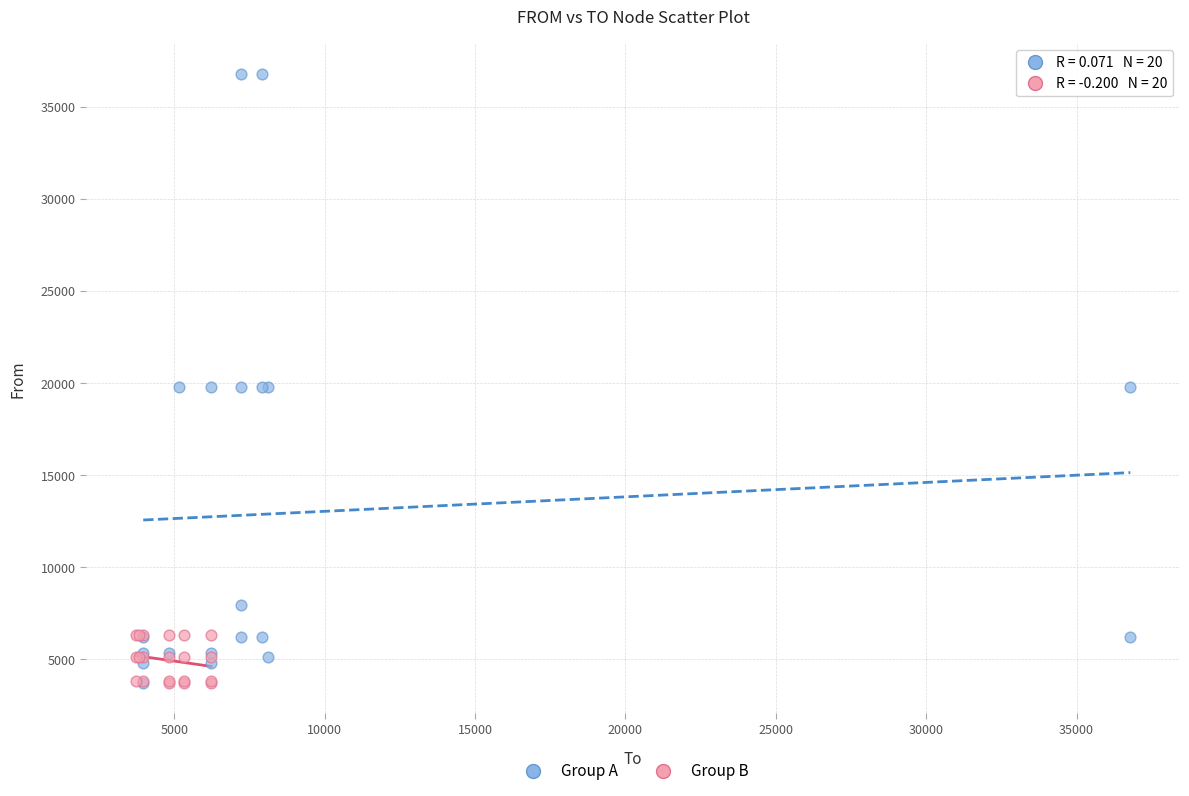

Which series reaches the maximum Y coordinate?

Group A